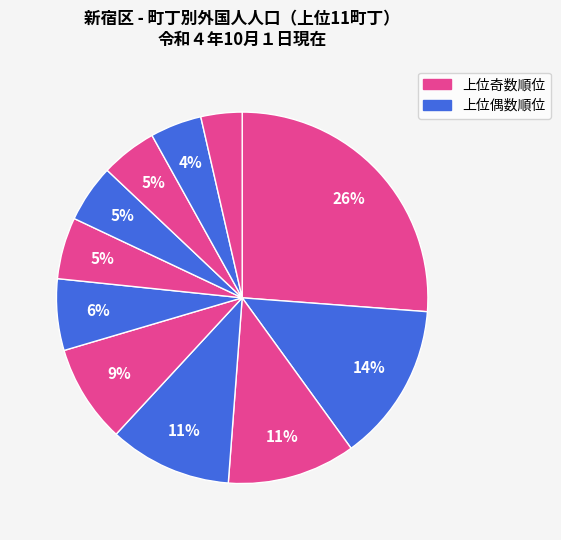

Count the number of slices in the pie.

11